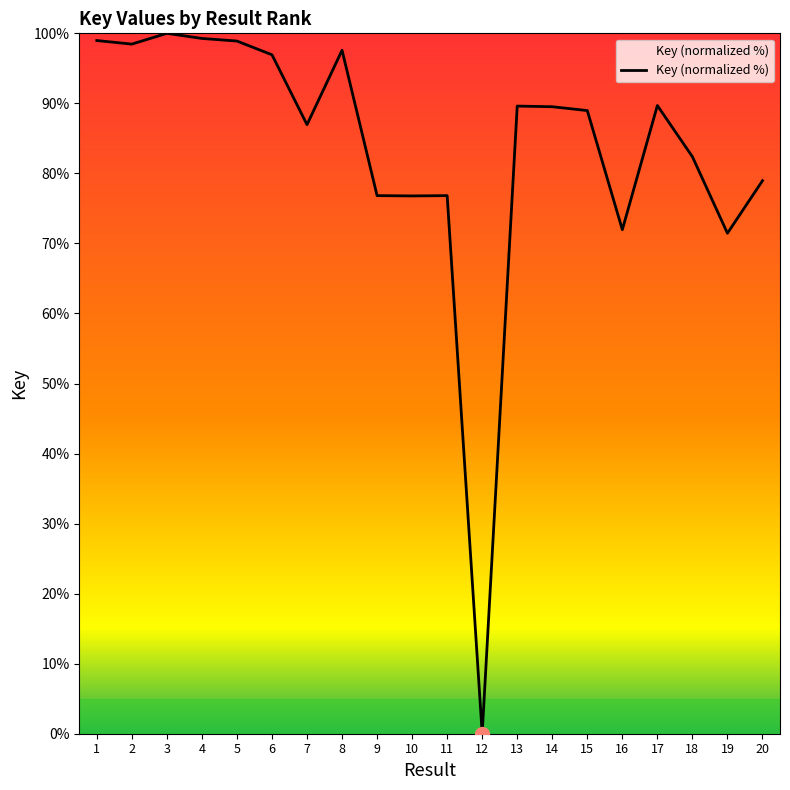

The chart shows a value of 151.9 at 13. True or false?

False